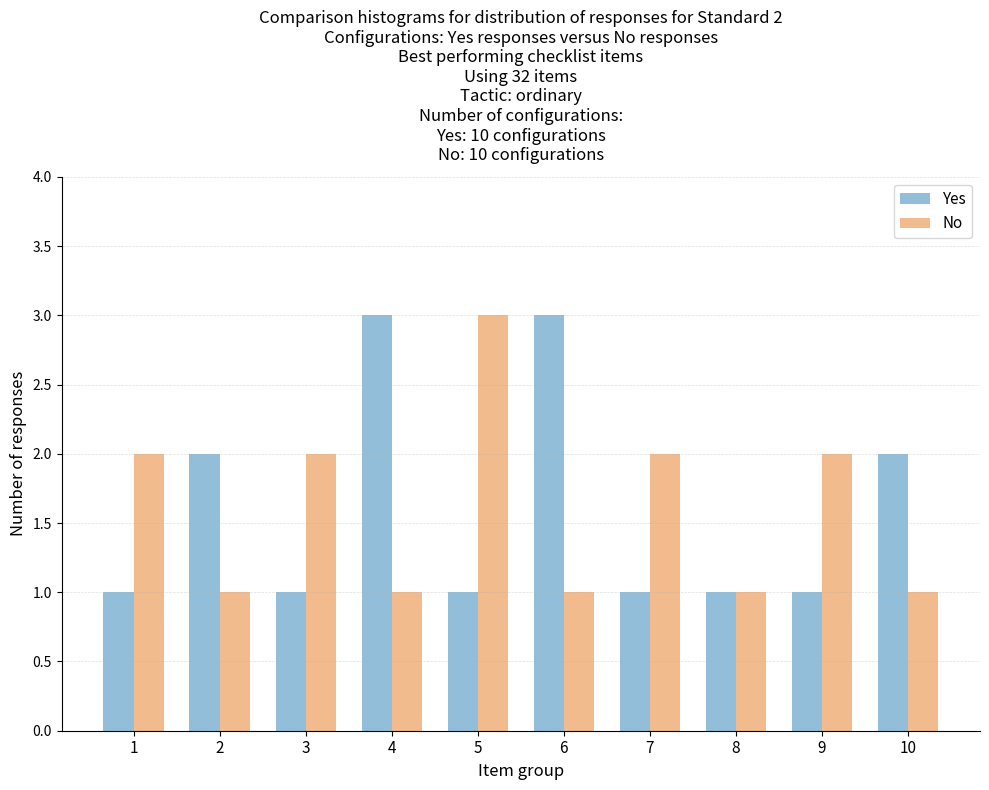

Reading left to right, extract all data points from this chart.

Yes: 1	2	1	3	1	3	1	1	1	2
No: 2	1	2	1	3	1	2	1	2	1